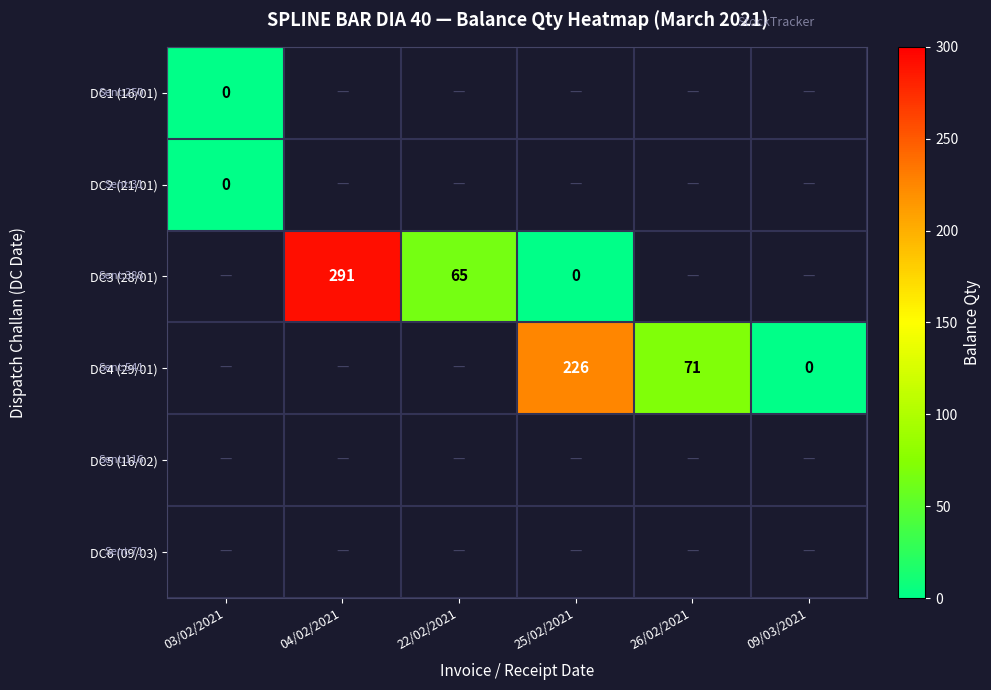

What is the sum of the DC4 (29/01) values at 09/03/2021 and 25/02/2021?

226